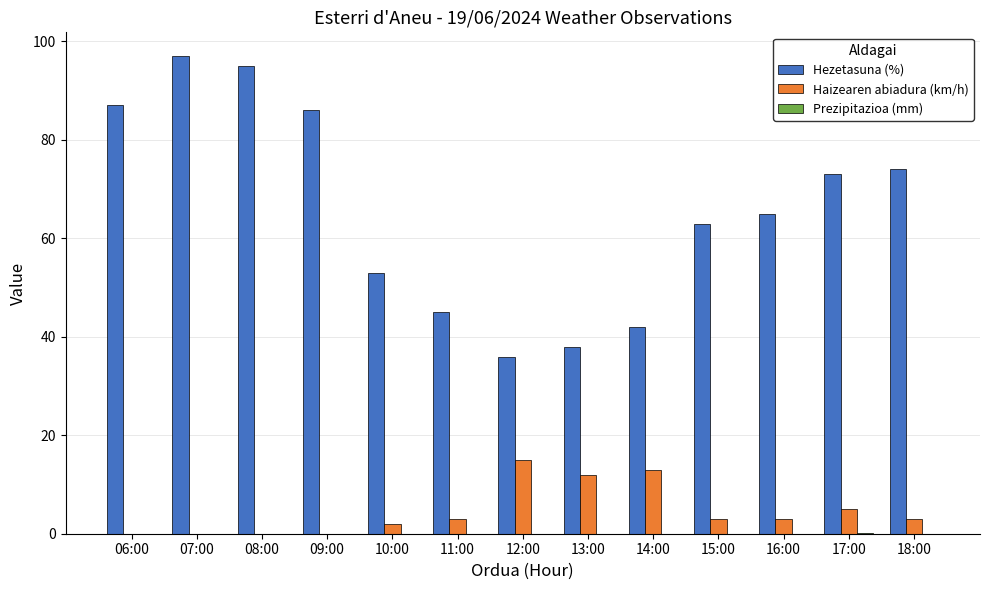

Is the value of Hezetasuna (%) at 06:00 greater than the value of Haizearen abiadura (km/h) at 15:00?

Yes